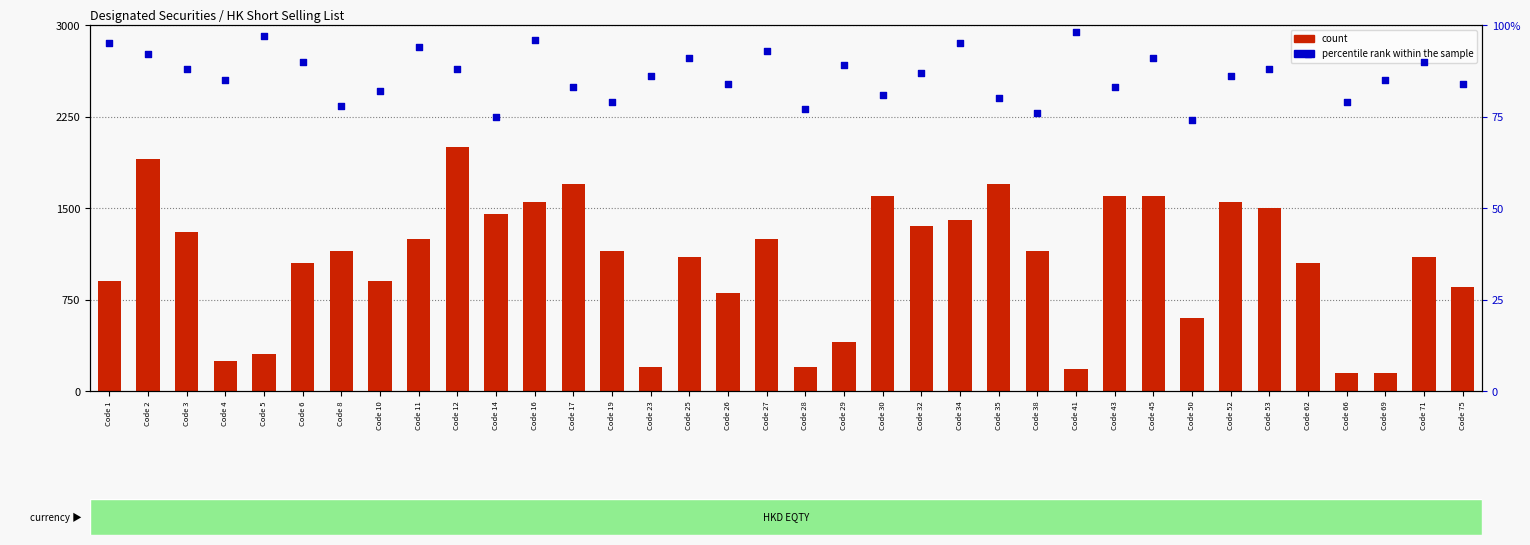

Which series has the largest Y range (max minus min)?

count